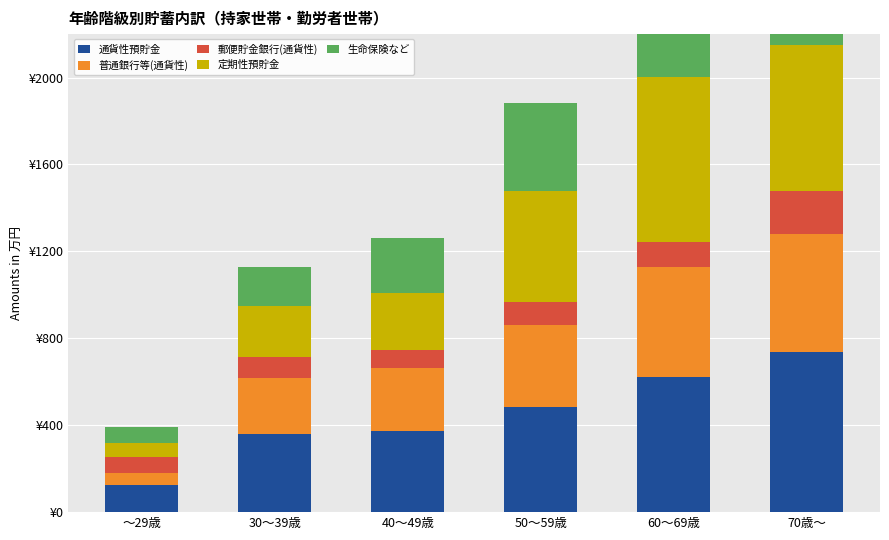

How many series are shown in this chart?

5